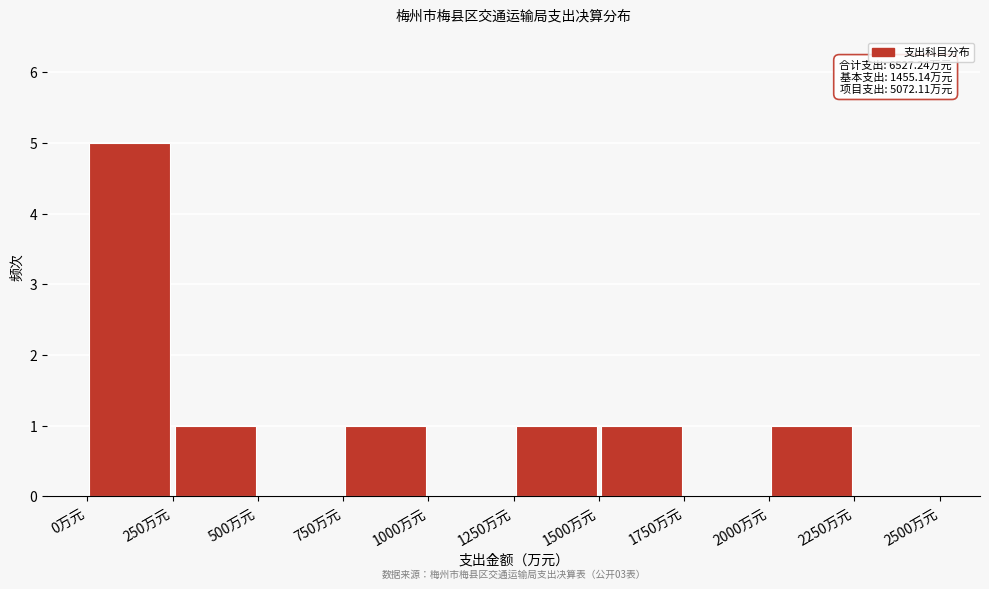

Which range on the x-axis has the tallest bar?

0 to 250